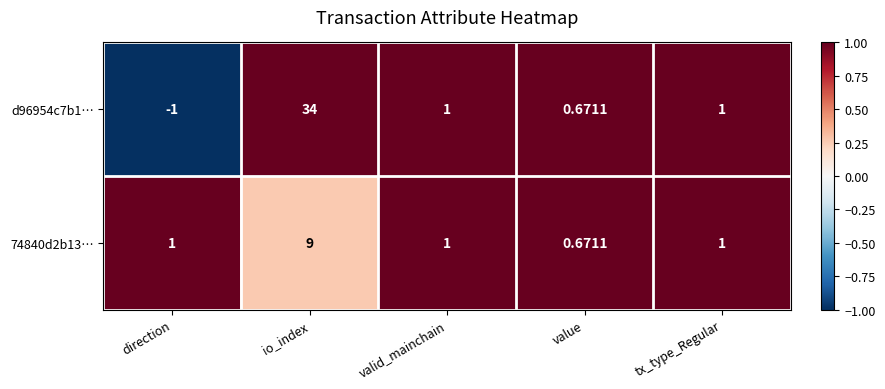

At which category is the sum across all series the highest?

io_index